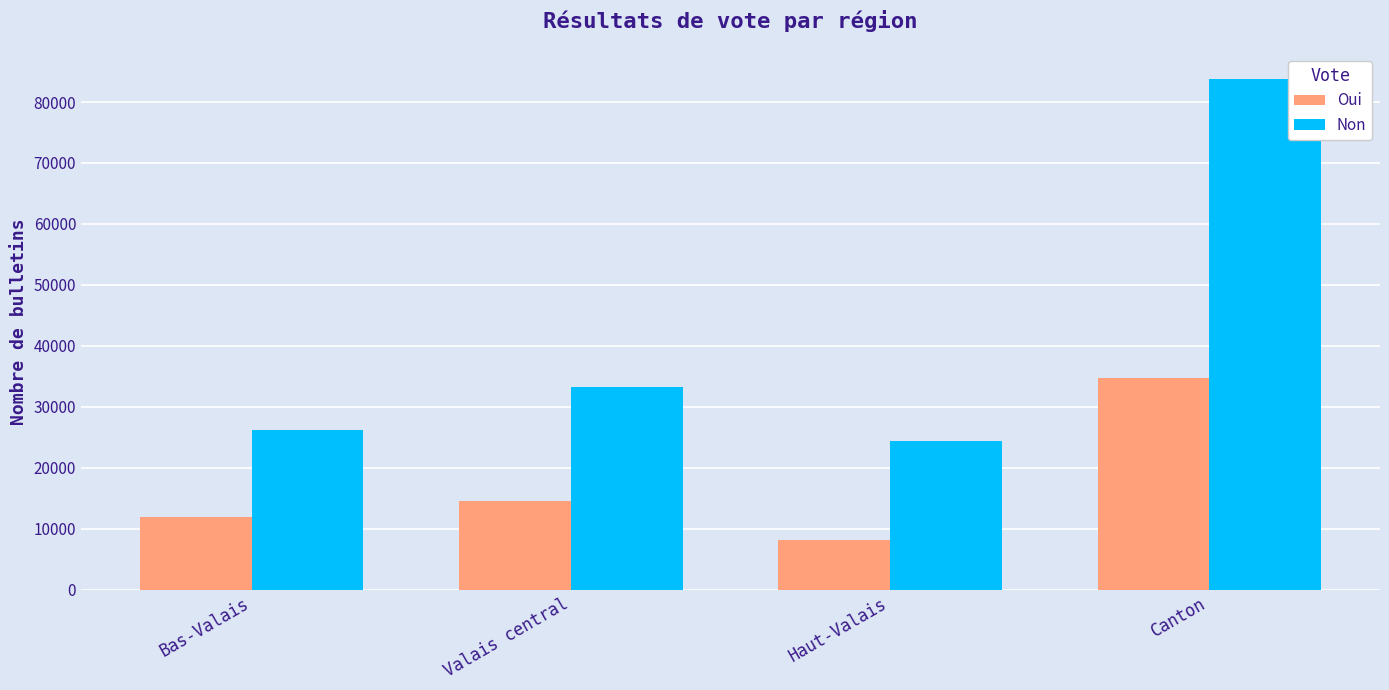

What is the value of the Oui bar at the 4th from the left?

34651